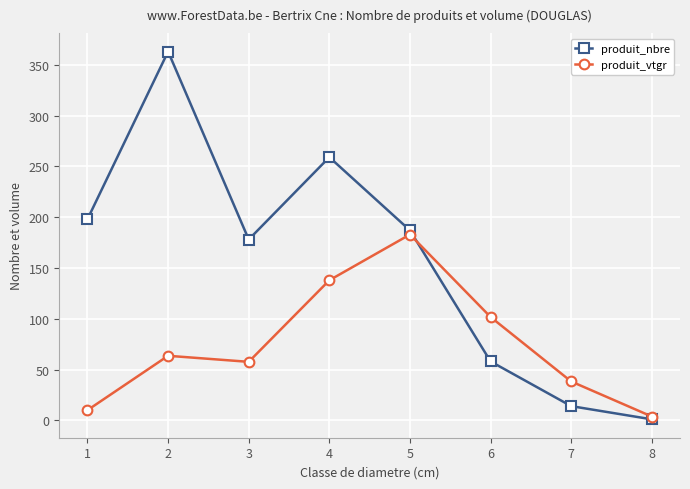

How many values in the produit_vtgr series exceed 63?

4